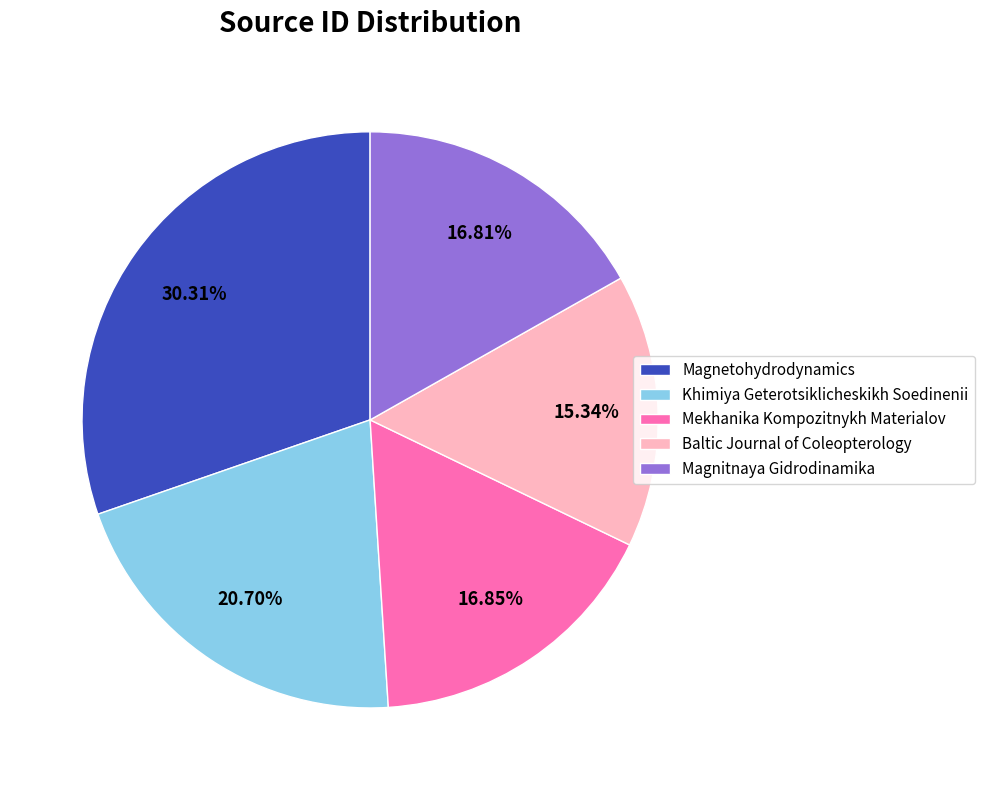

How many segments does this pie chart have?

5